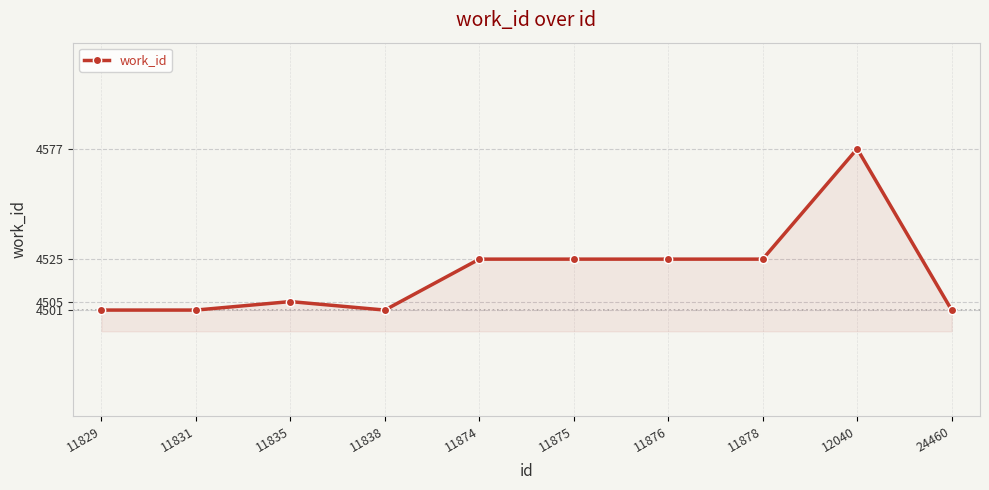

What is the change in value from 11831 to 12040?

+76